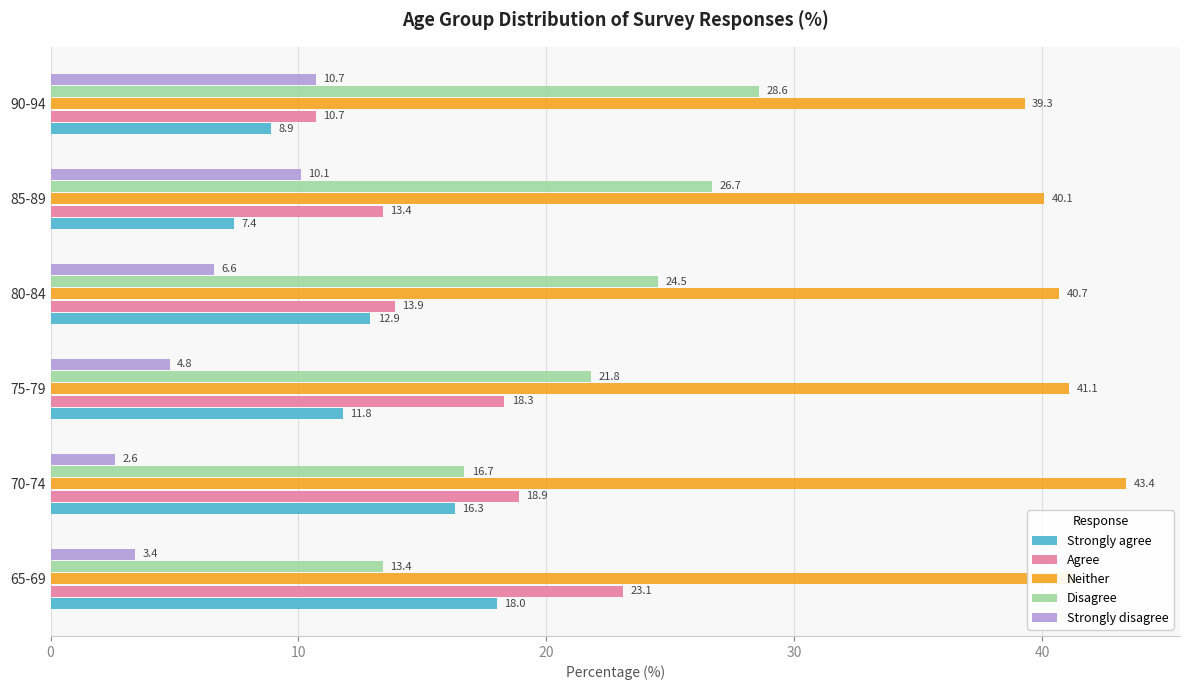

The value of Agree at 80-84 is 13.9. True or false?

True